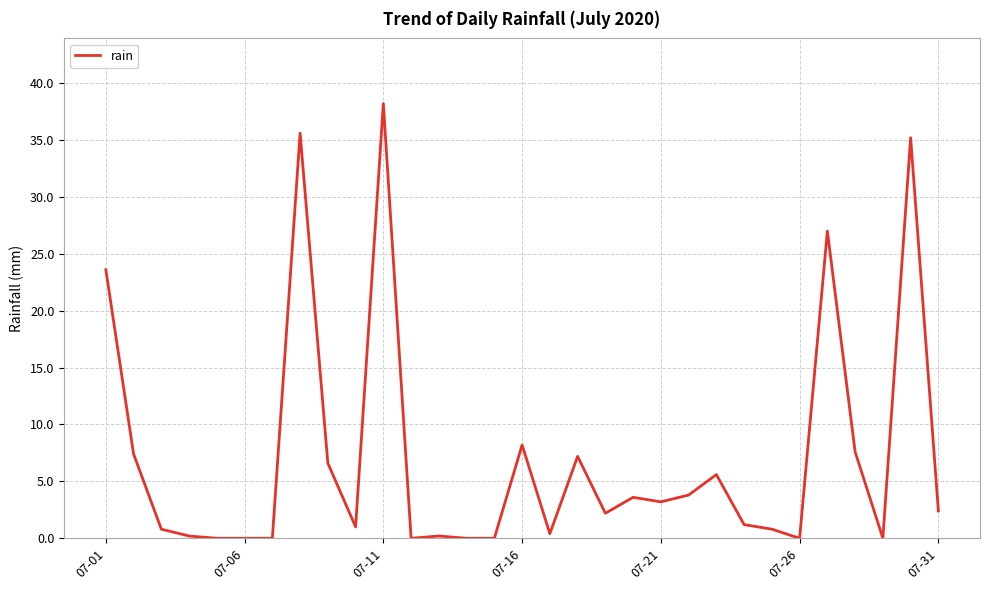

What is the difference between the maximum and minimum values?

38.2